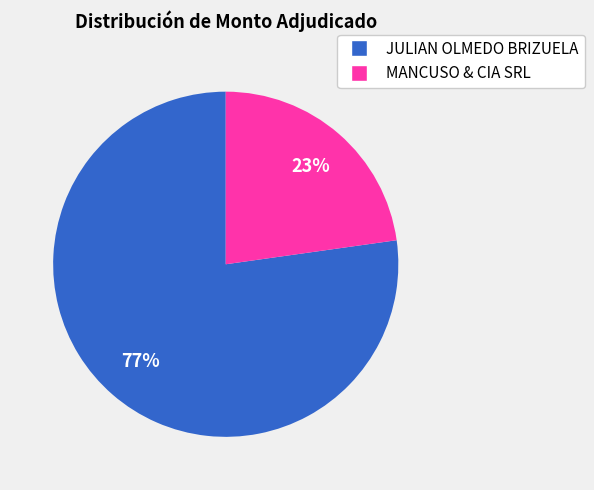

What is the ratio of the value at MANCUSO & CIA SRL to the value at JULIAN OLMEDO BRIZUELA?

0.3